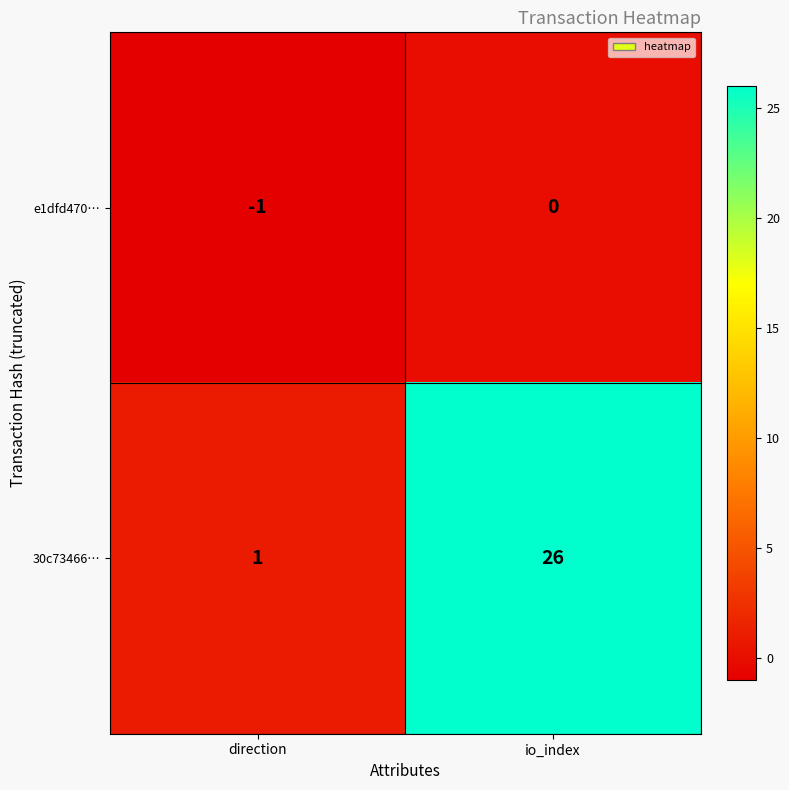

Reading right to left, extract all data points from this chart.

e1dfd470…: 0	-1
30c73466…: 26	1